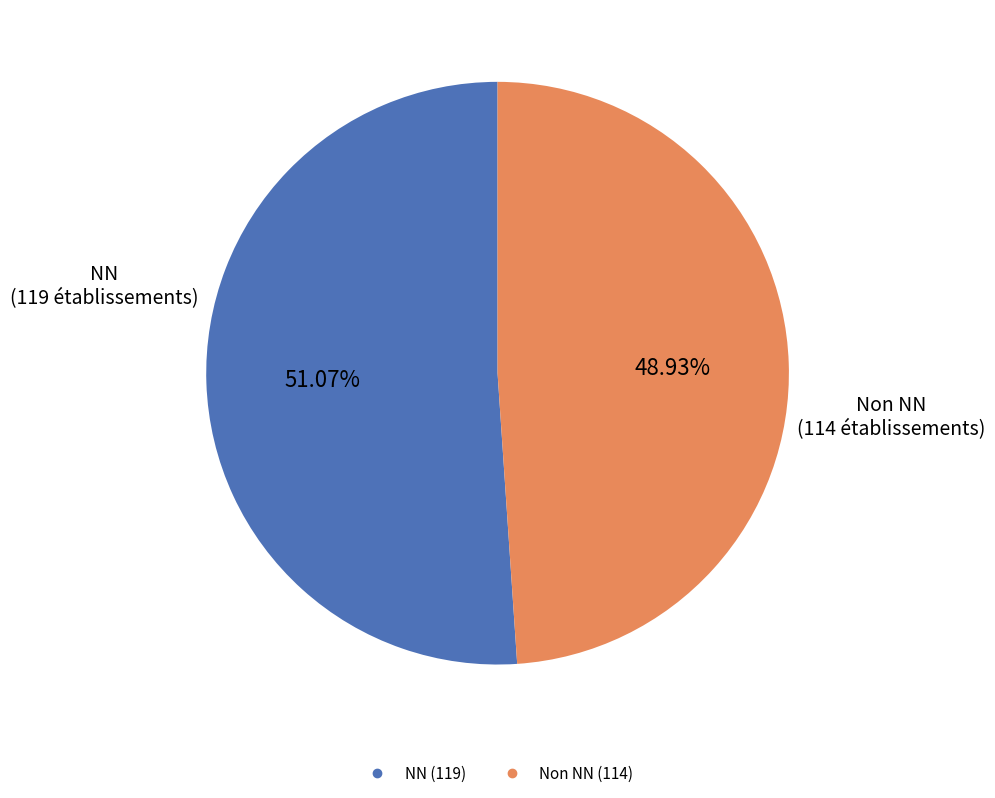

Does any single category account for the majority?

Yes